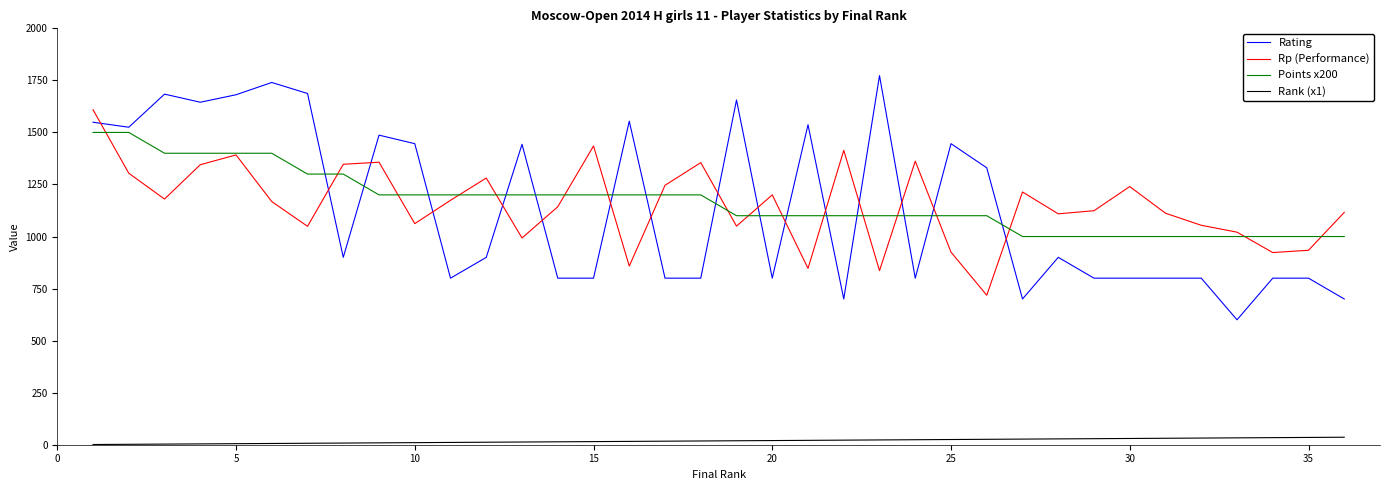

What is the maximum value shown in the chart?

1773